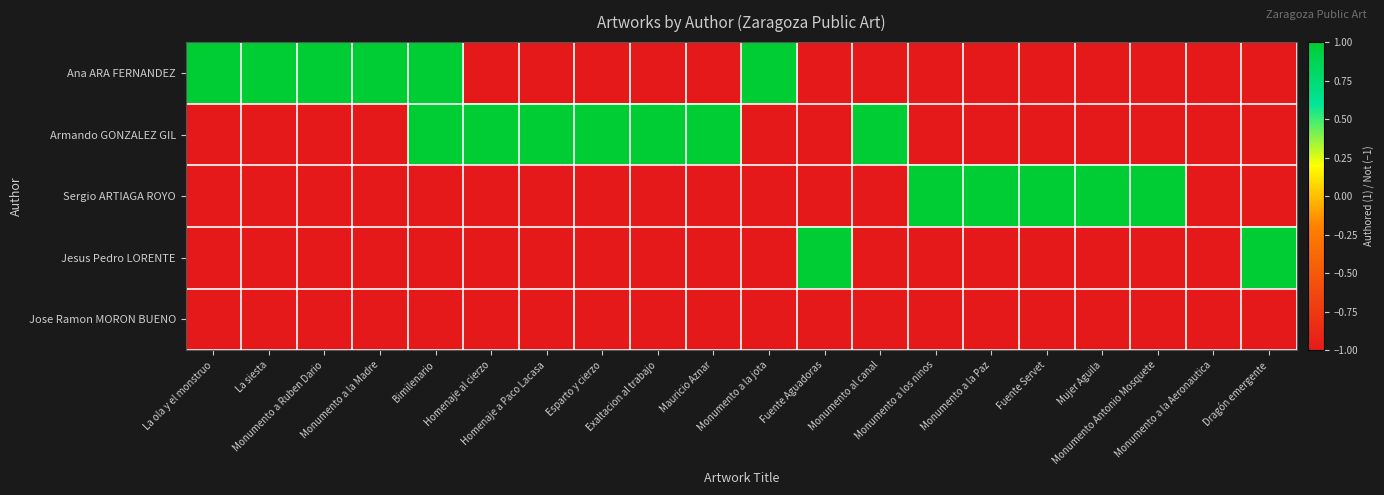

Rank the series at Monumento al canal from highest to lowest value.

Armando GONZALEZ GIL, Ana ARA FERNANDEZ, Sergio ARTIAGA ROYO, Jesus Pedro LORENTE, Jose Ramon MORON BUENO